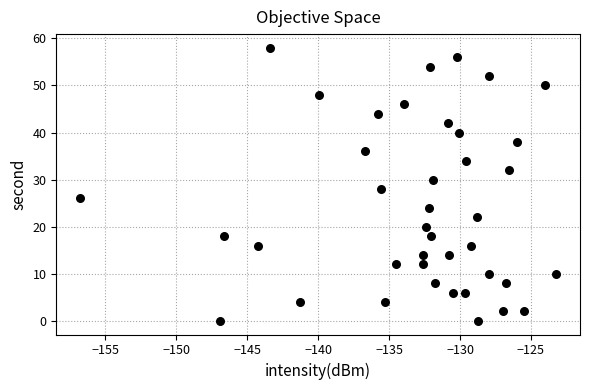

How many data points are displayed?

40